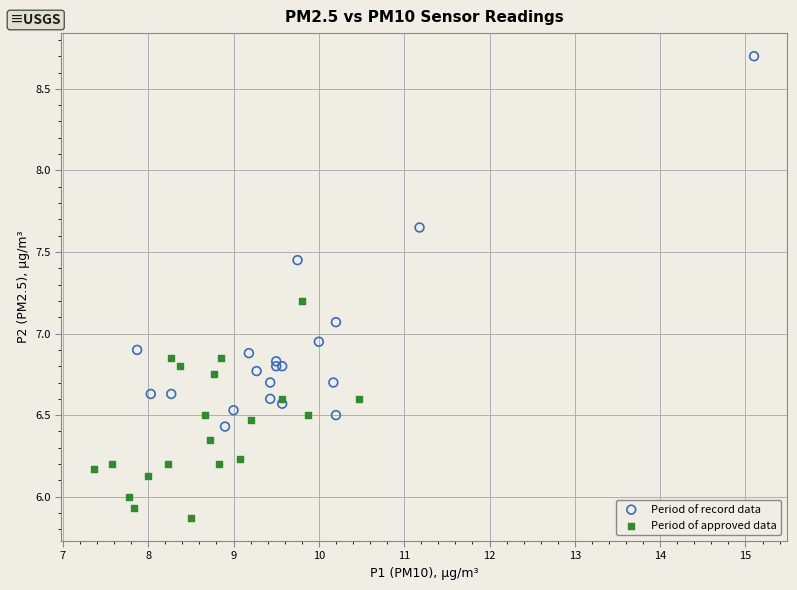

Which series has the largest Y range (max minus min)?

Period of record data